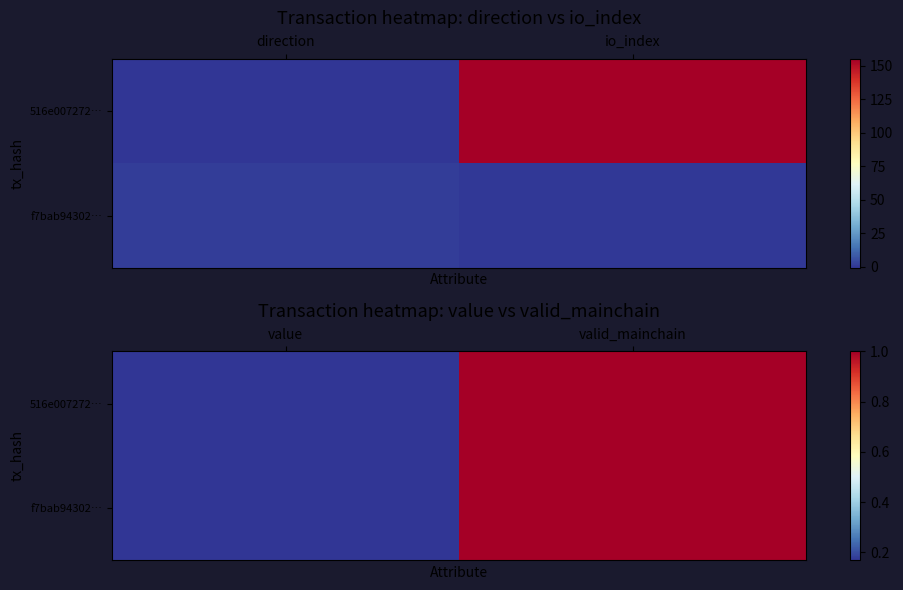

How many values in the 516e007272… series are below 1?

1